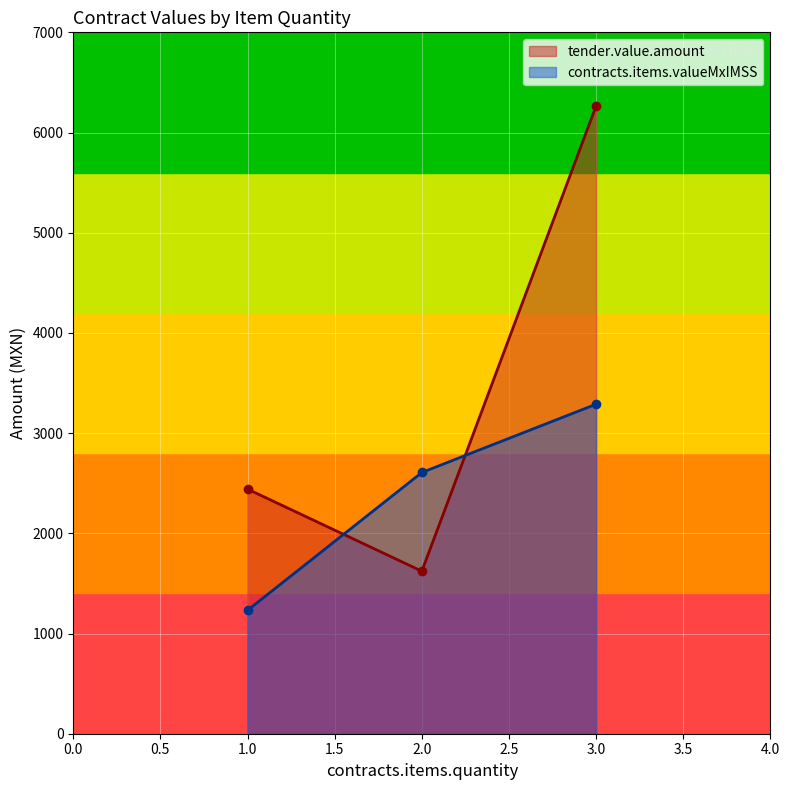

The value of tender.value.amount at 2.0 is 2284.3. True or false?

False